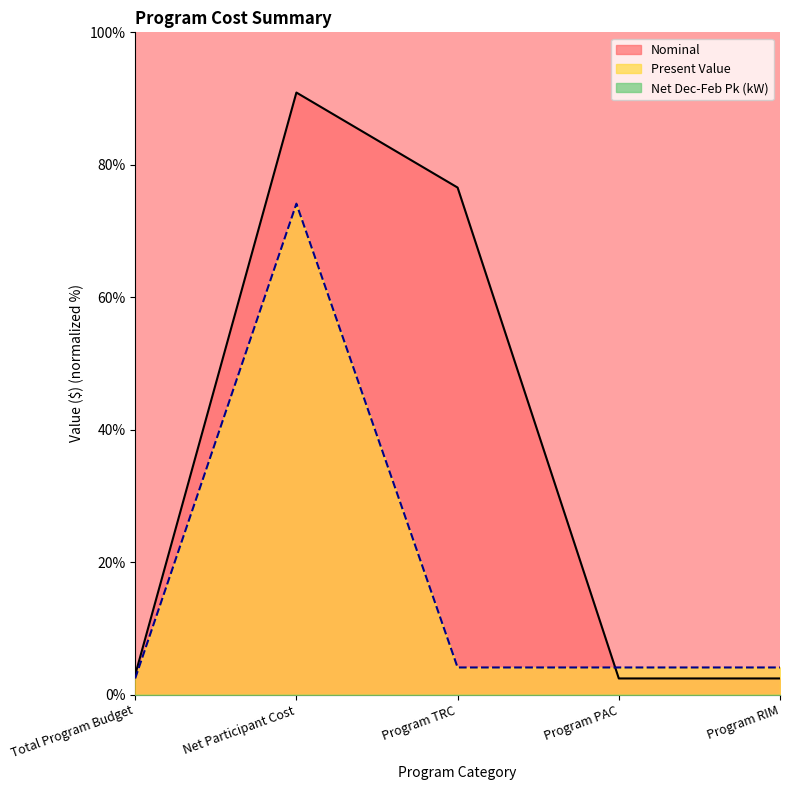

Between Program PAC and Program RIM, which is larger?

Program PAC